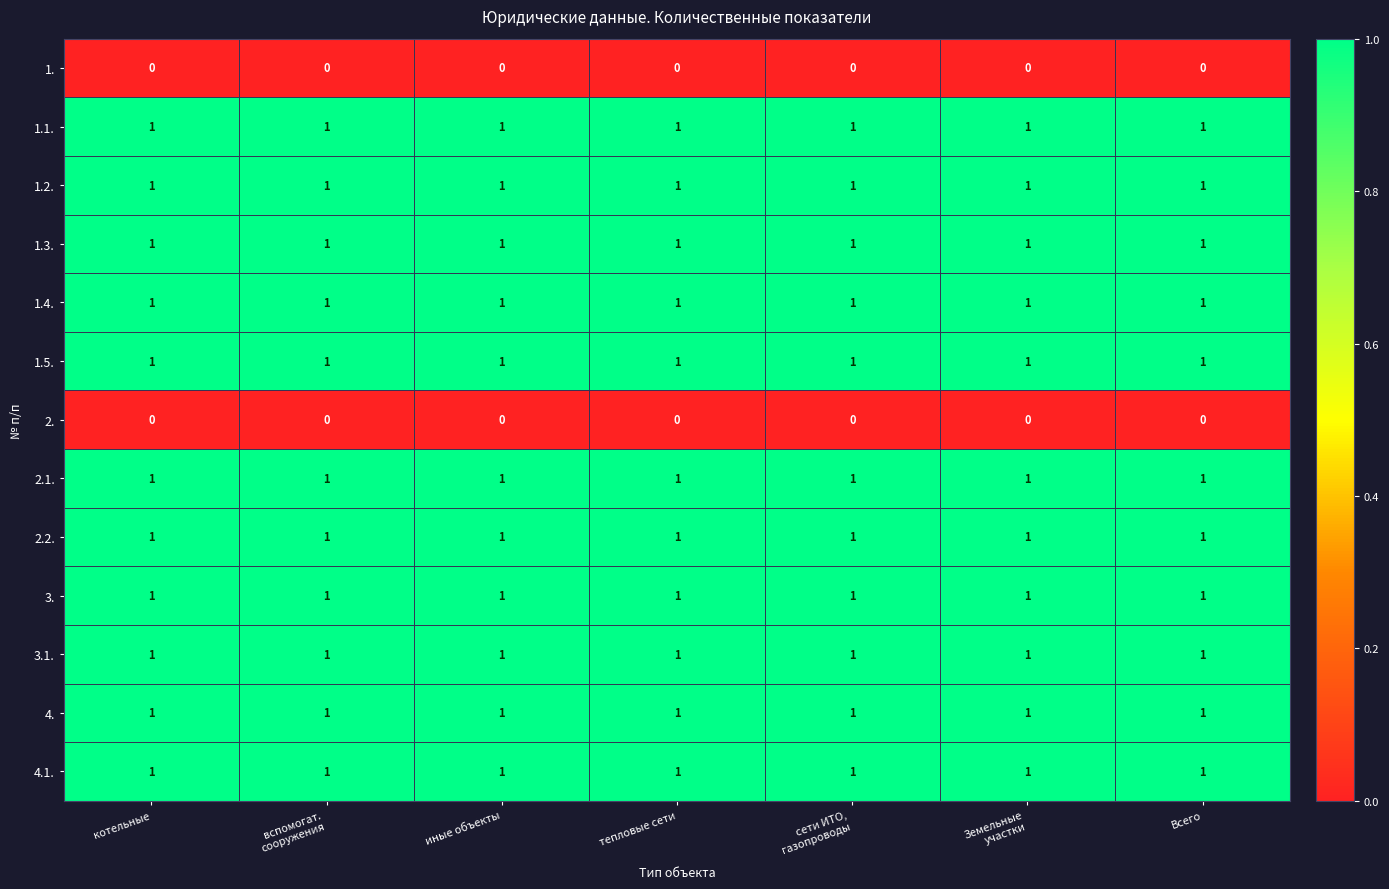

Is it true that 4. equals 0 at тепловые сети?

False